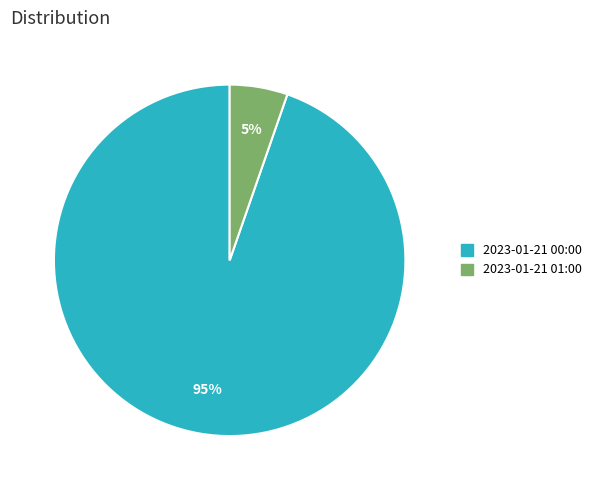

What is the smallest slice in the pie chart?

2023-01-21 01:00